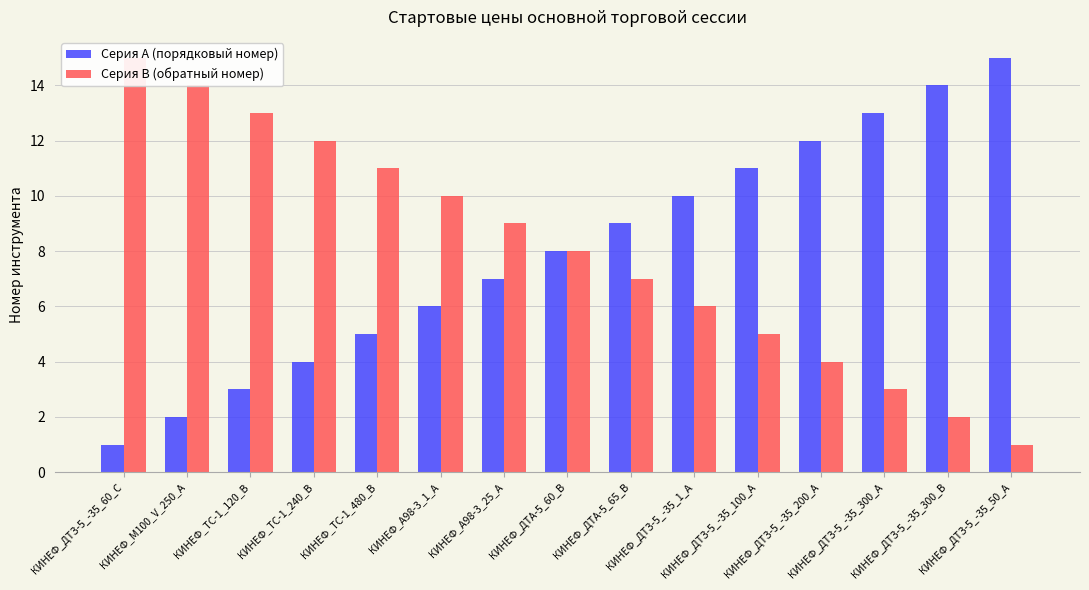

True or false: Серия B (обратный номер) has a value of 14 at КИНЕФ_М100_V_250_А.

True